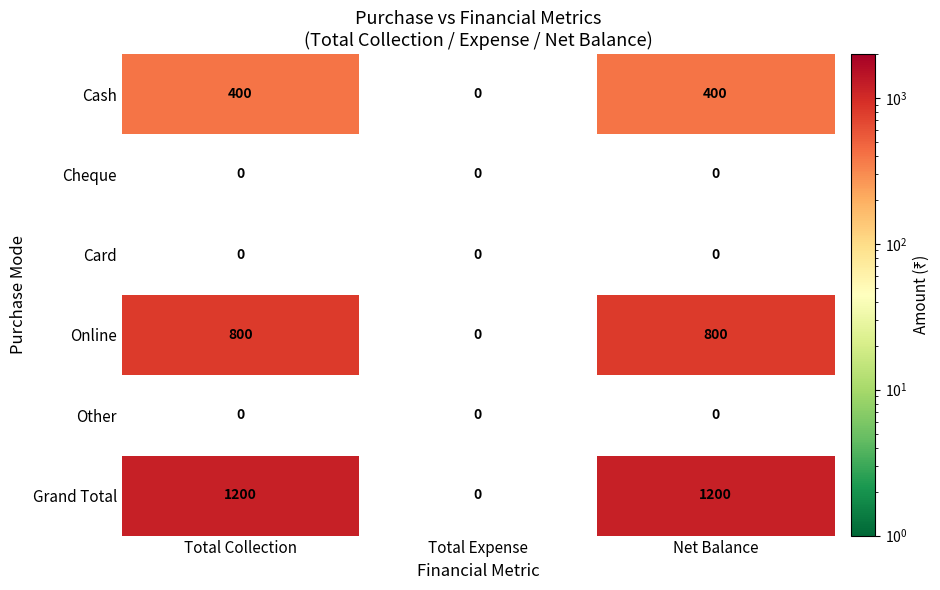

At how many categories does at least one series exceed 540?

2